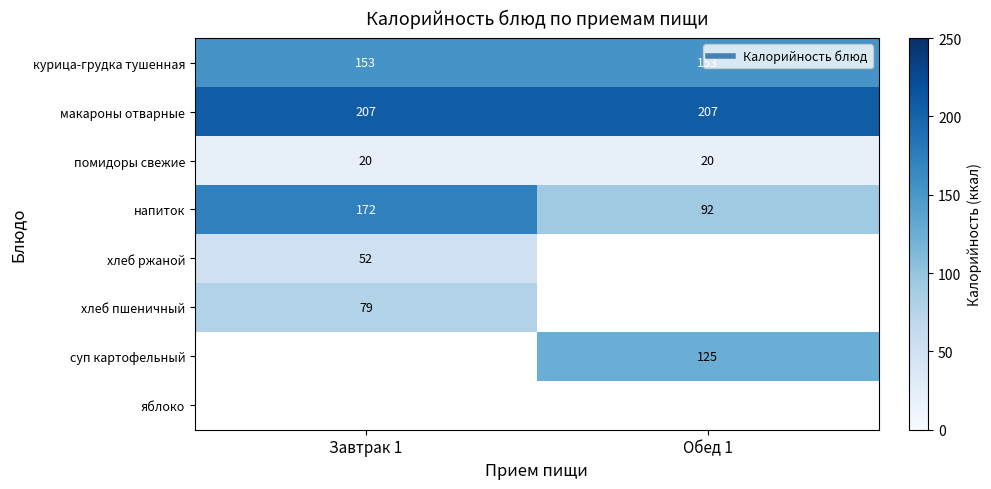

At how many categories does at least one series exceed 202?

2